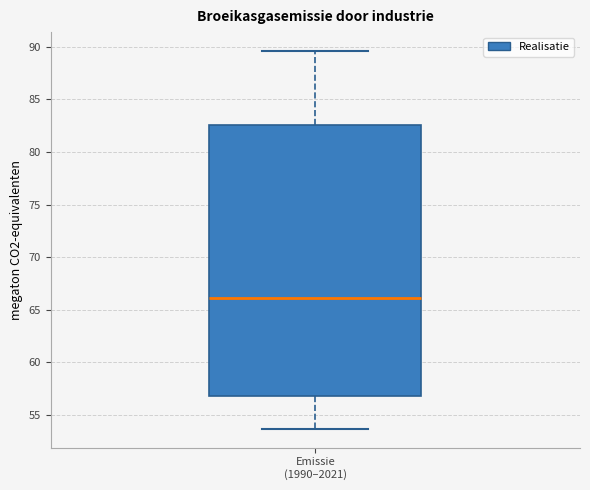

Where is the lower edge of the box for Emissie (1990–2021) on the y-axis? The values are not printed on the chart, so give them approximately, as read against the axis.

57.0